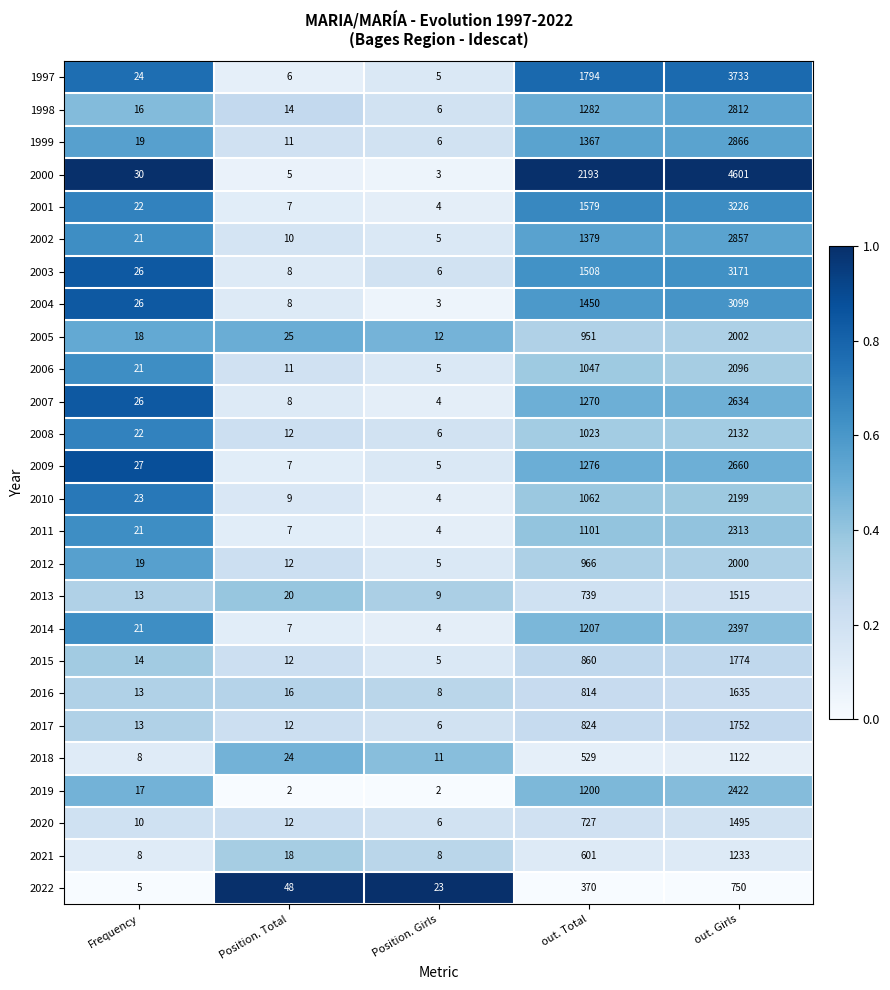

Rank the series by their maximum value, from lowest to highest.

2022, 2018, 2021, 2020, 2013, 2016, 2017, 2015, 2012, 2005, 2006, 2008, 2010, 2011, 2014, 2019, 2007, 2009, 1998, 2002, 1999, 2004, 2003, 2001, 1997, 2000